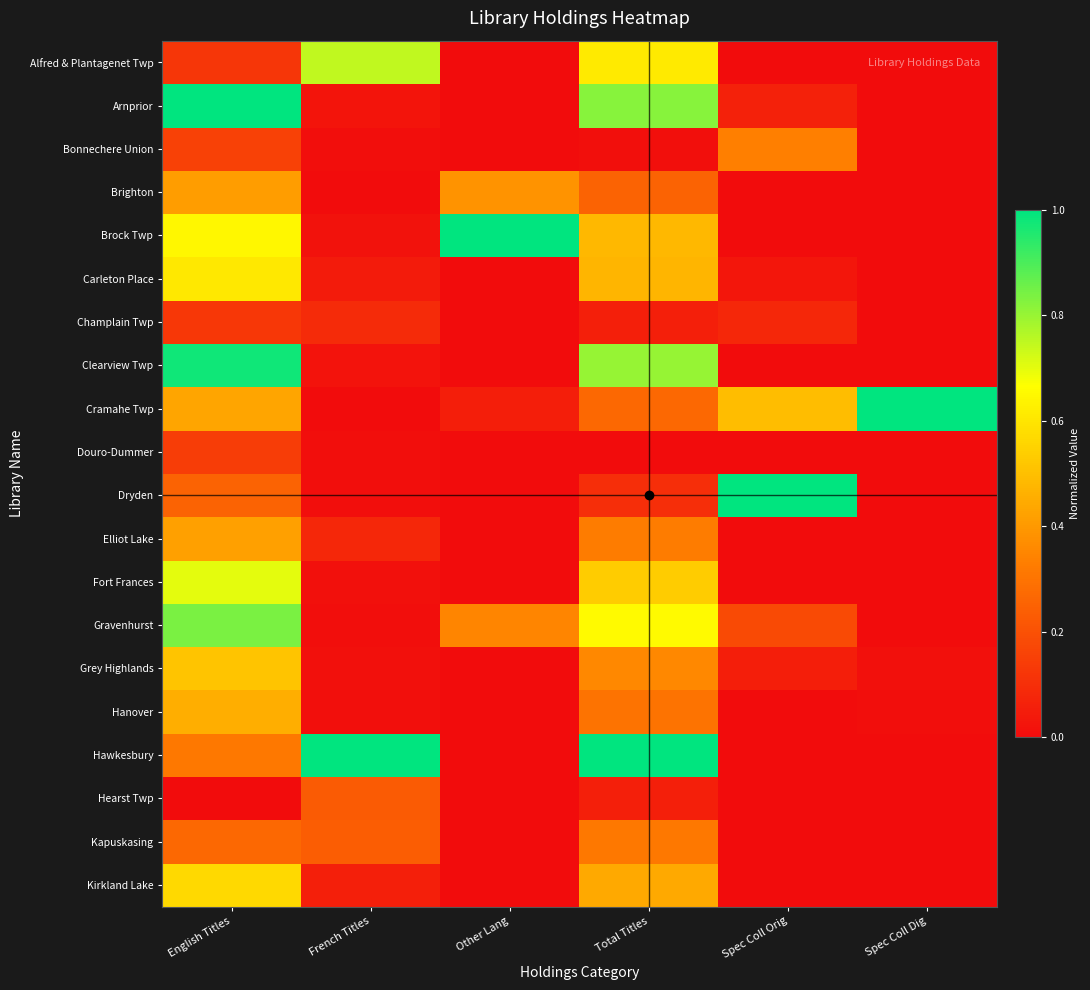

At Total Titles, list the series in order from smallest to largest.

Douro-Dummer, Bonnechere Union, Hearst Twp, Champlain Twp, Dryden, Brighton, Cramahe Twp, Hanover, Kapuskasing, Elliot Lake, Grey Highlands, Kirkland Lake, Carleton Place, Brock Twp, Fort Frances, Alfred & Plantagenet Twp, Gravenhurst, Clearview Twp, Arnprior, Hawkesbury